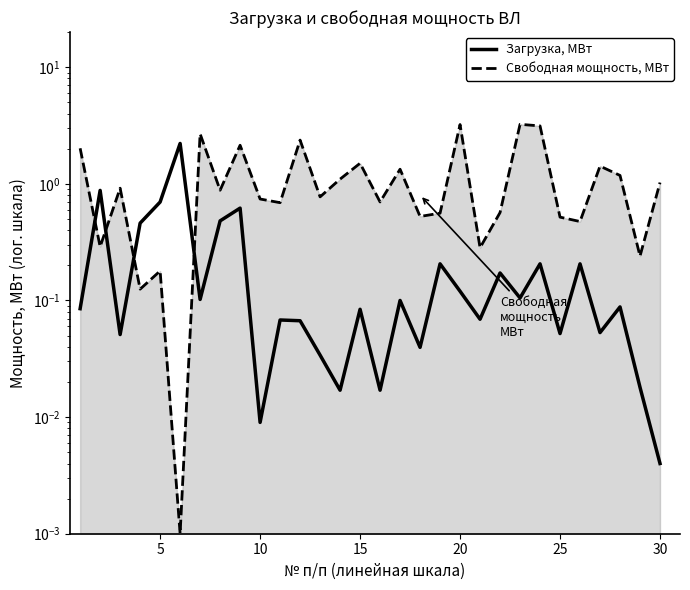

Which series ends up on top after the final intersection of Свободная мощность, МВт and Загрузка, МВт?

Свободная мощность, МВт